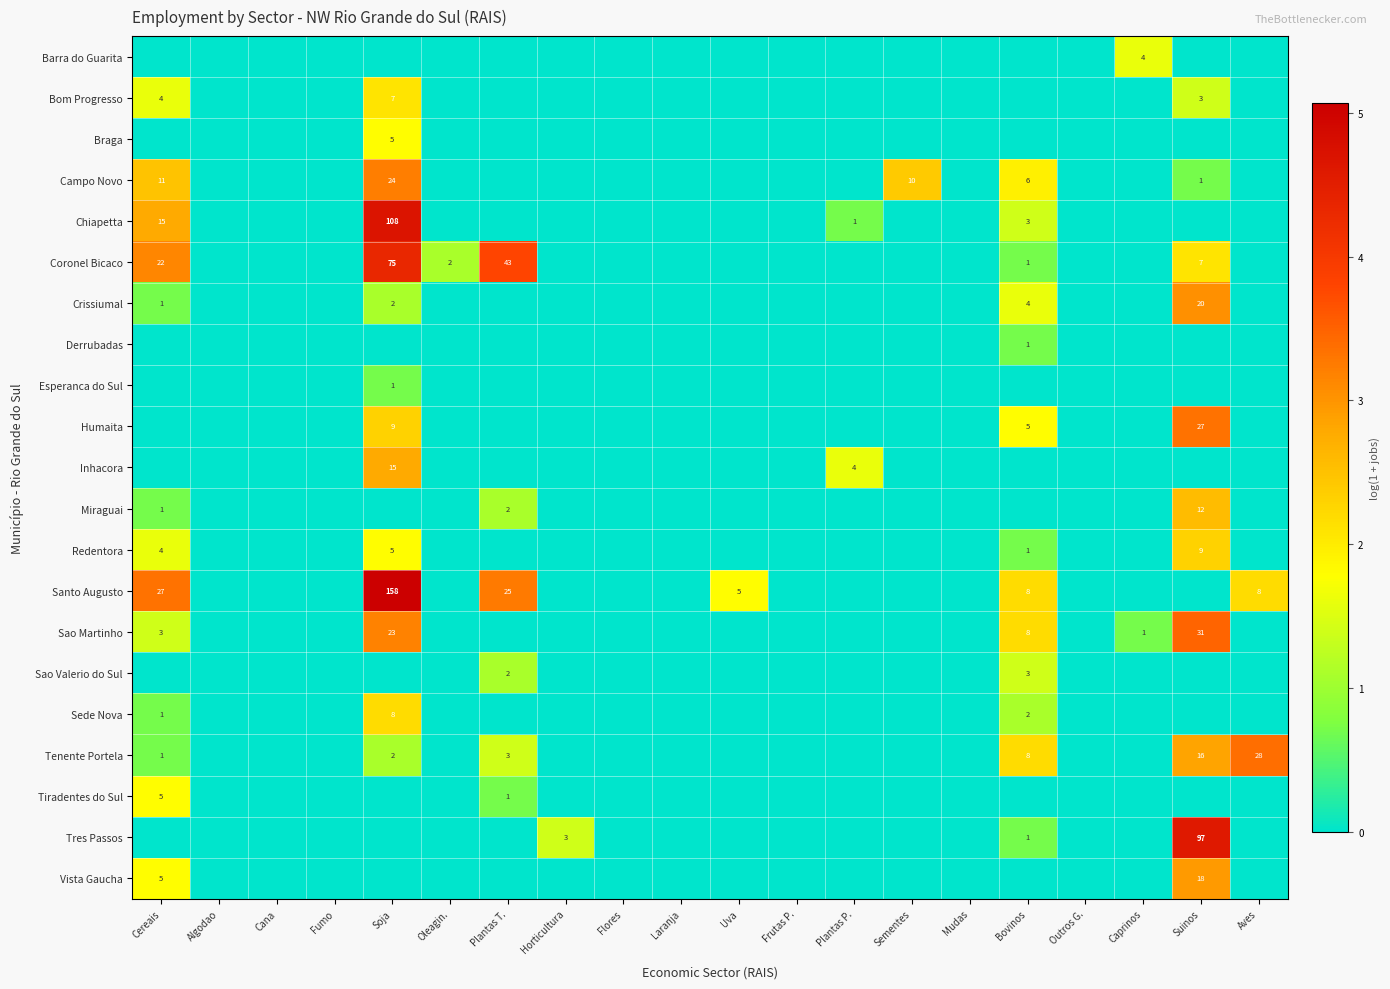

What is the sum of the Tenente Portela values at Soja and Suinos?

18